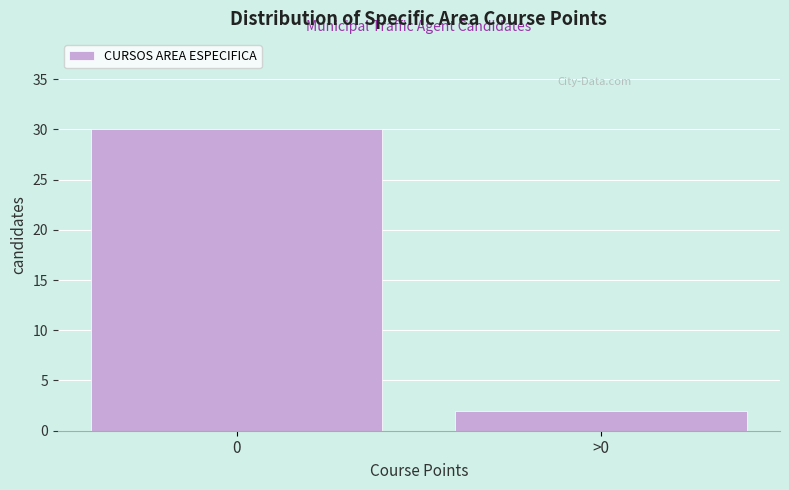

Reading right to left, extract all data points from this chart.

2	30